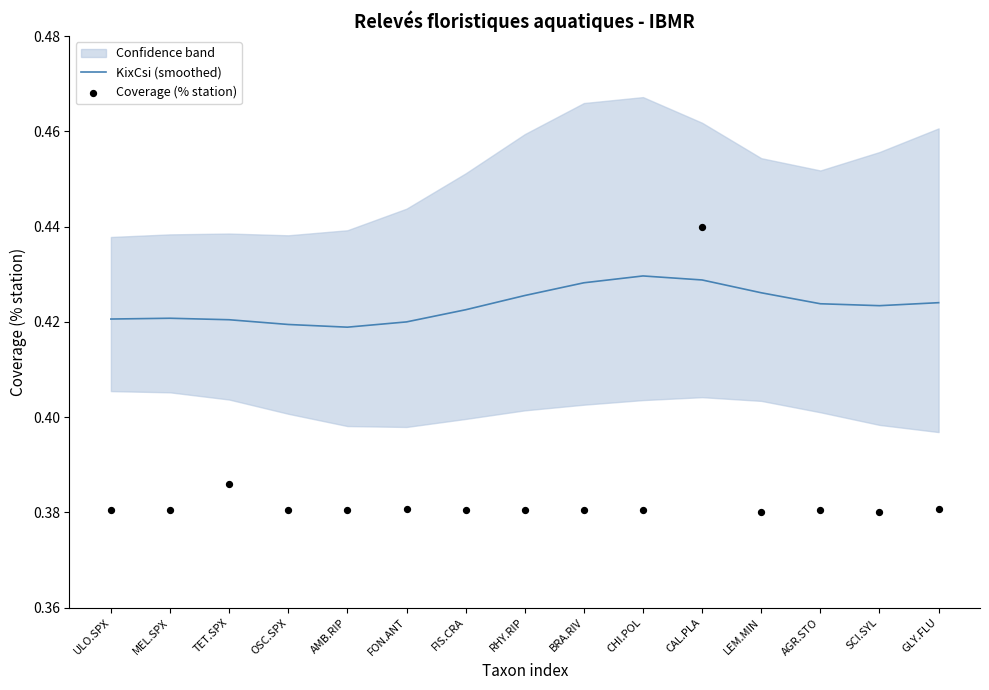

Which series contains the highest Y value?

Coverage (% station)